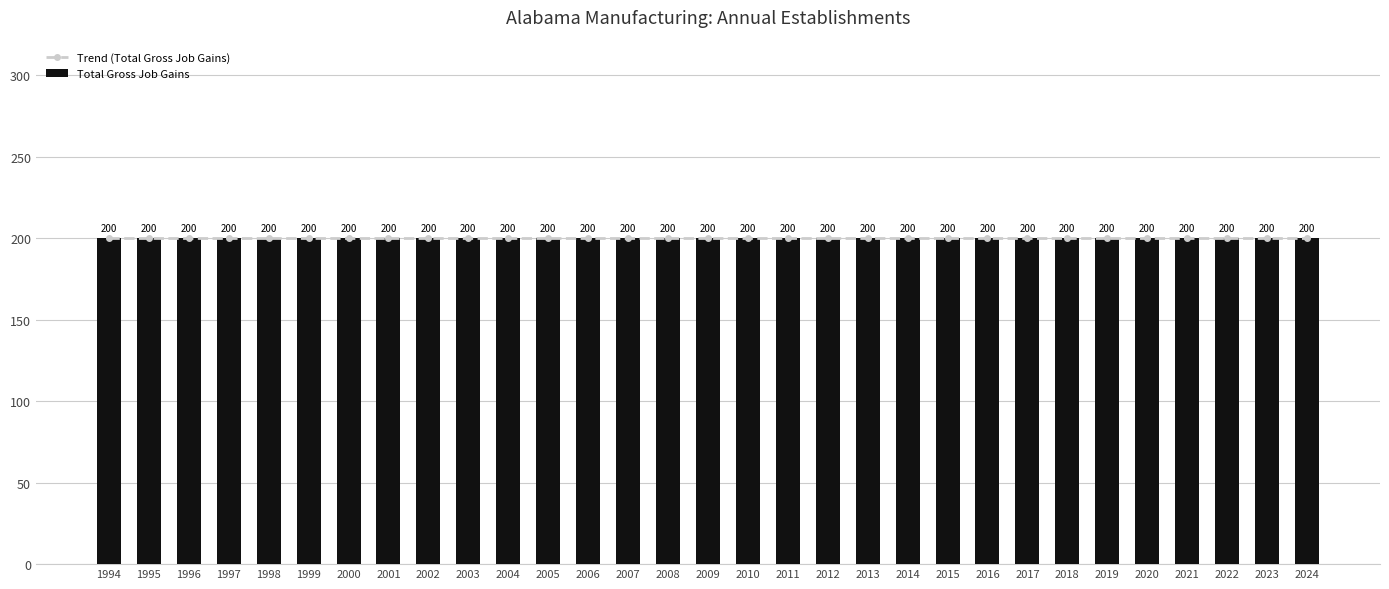

What is the total value across all series at 2006?

200